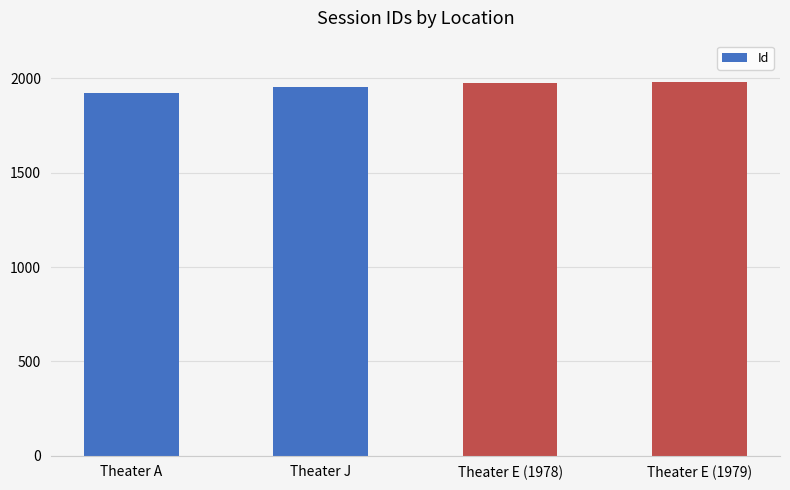

What is the label of the 1st bar from the right?

Theater E (1979)